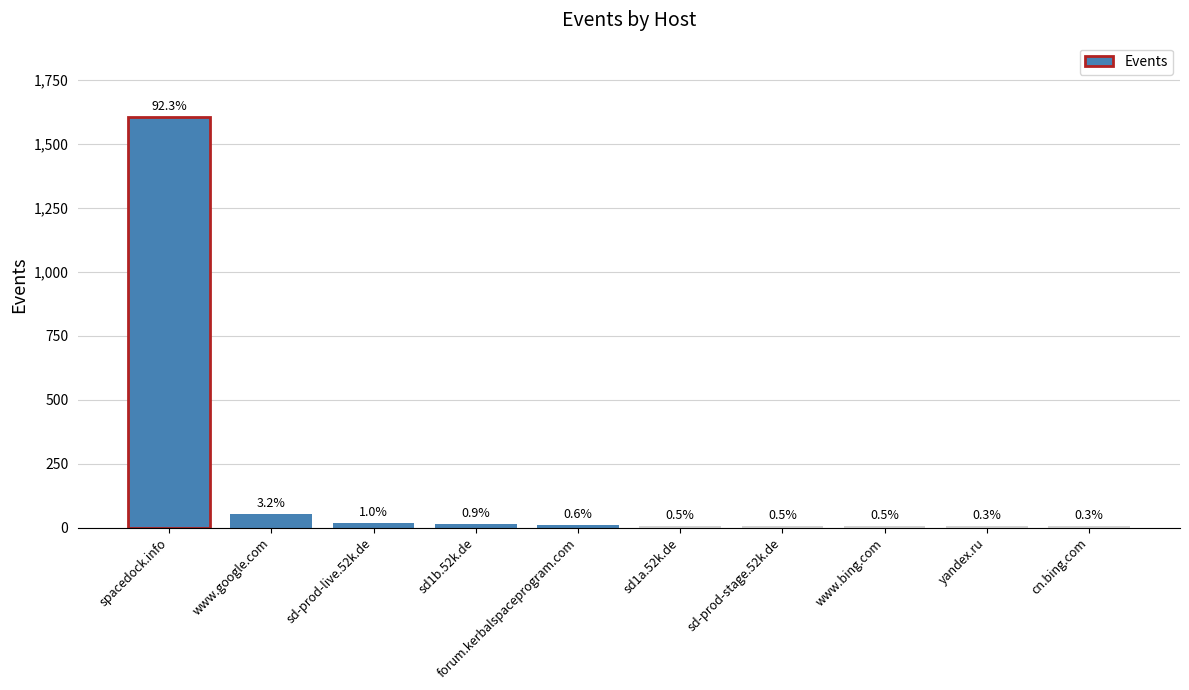

Are the bars horizontal?

No